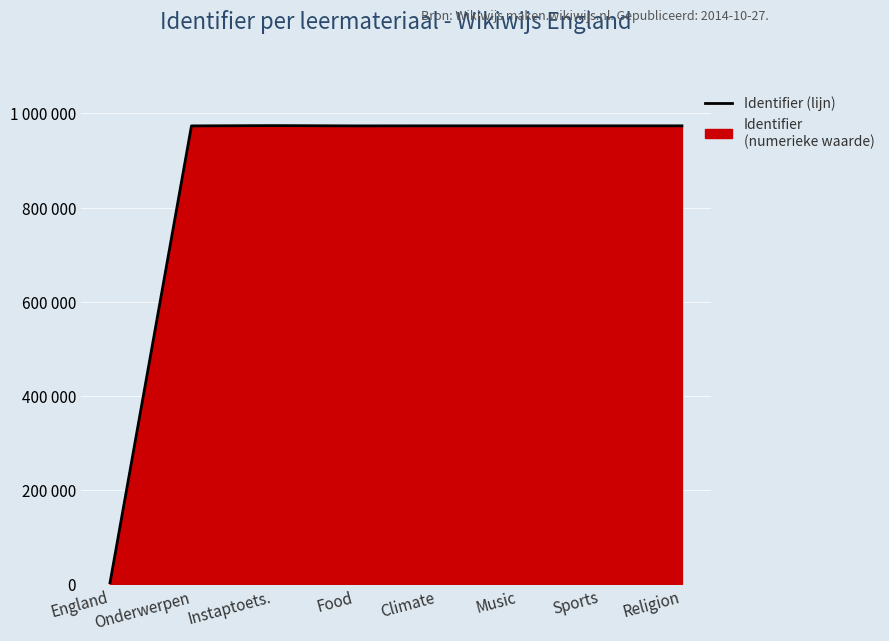

How many values are above zero?

7